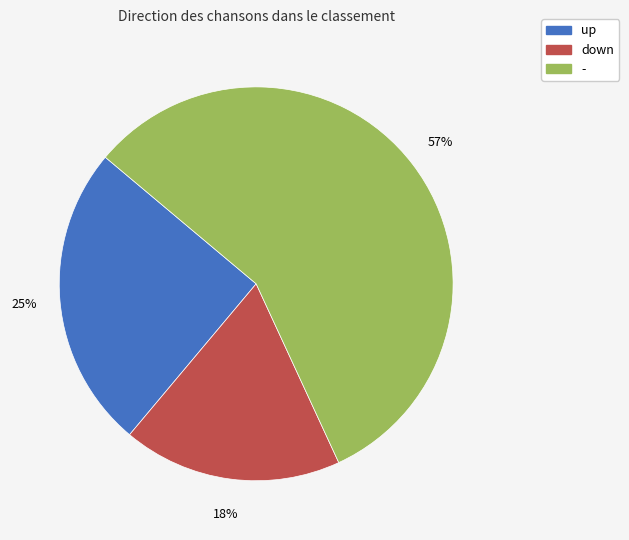

To the nearest percent, what is the average slice percentage?

33%